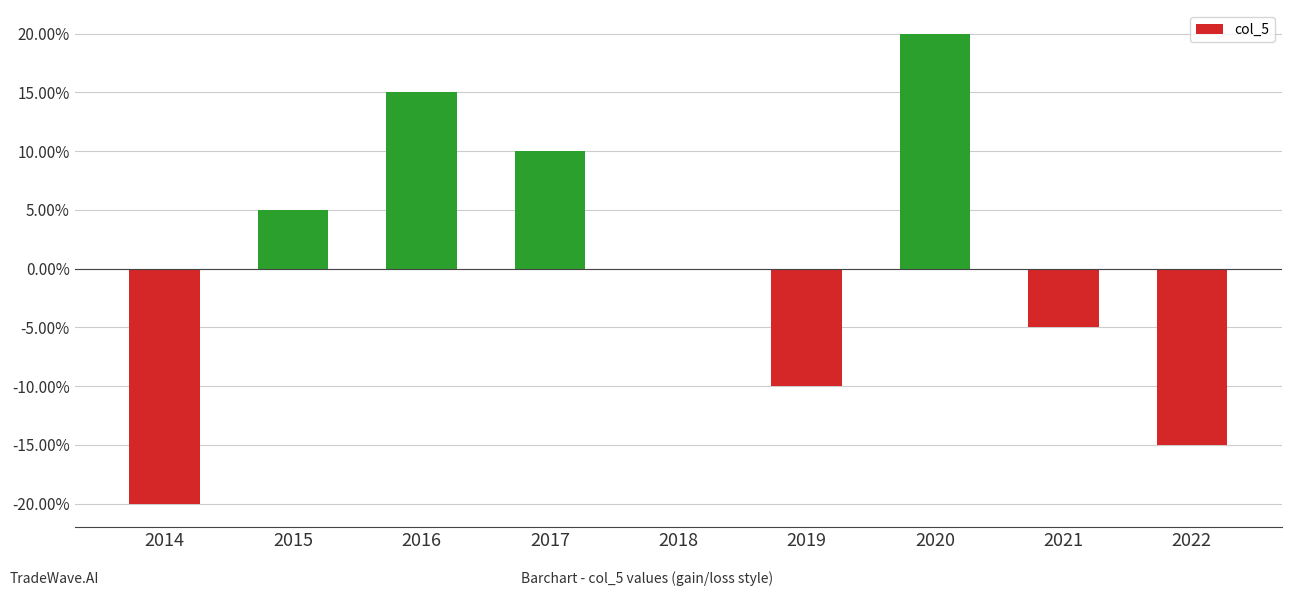

Are the bars horizontal?

No